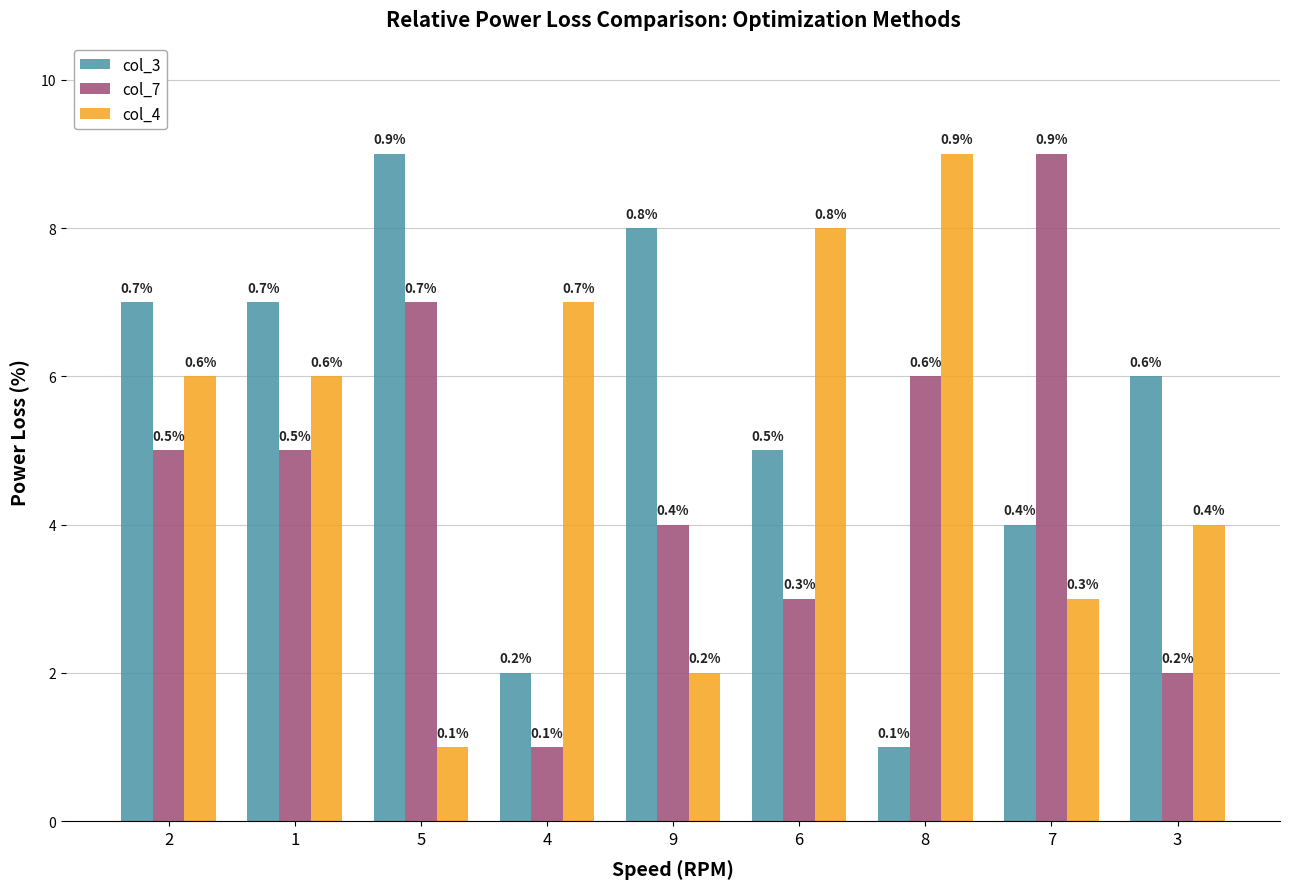

How many bars are there in each group?

3